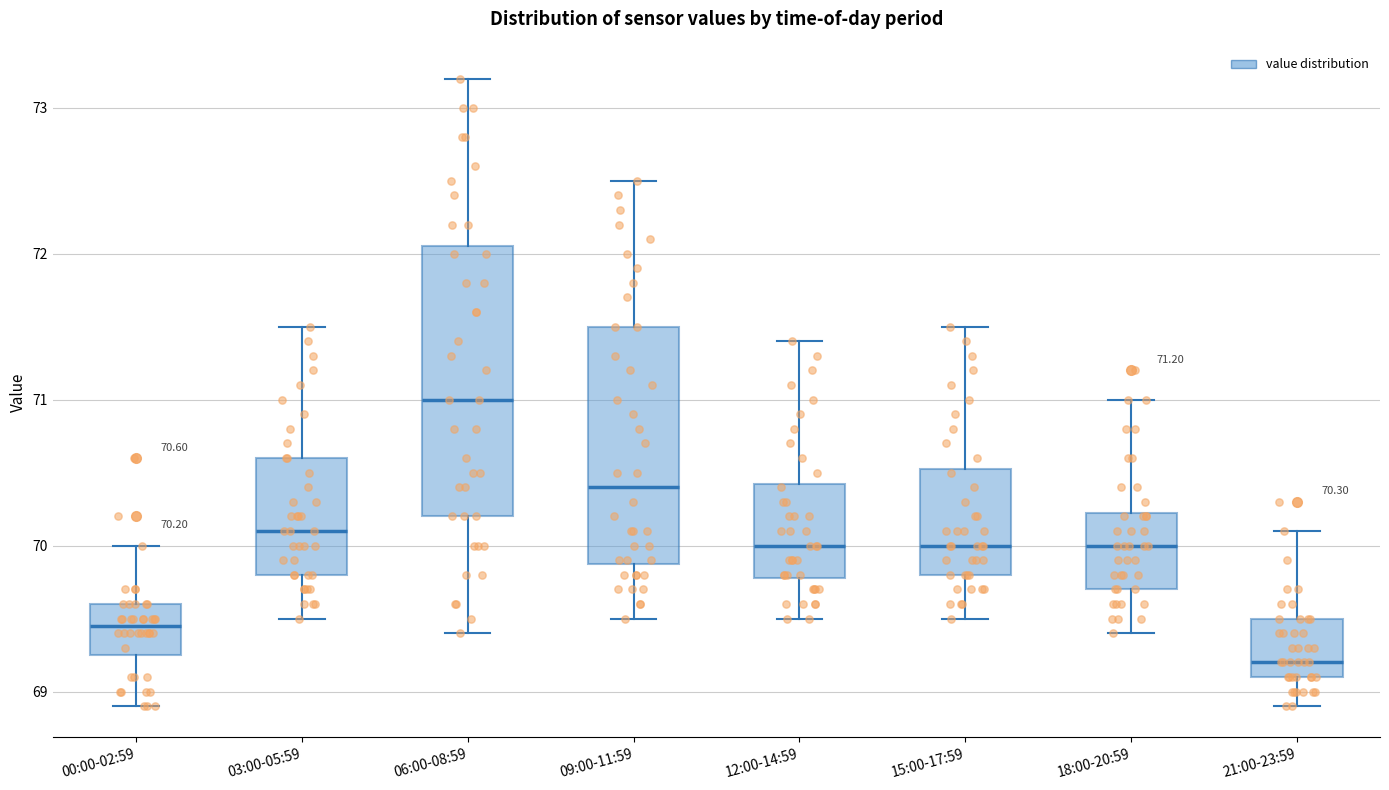

Comparing the boxes themselves (not the whiskers), which one is the tallest?

06:00-08:59